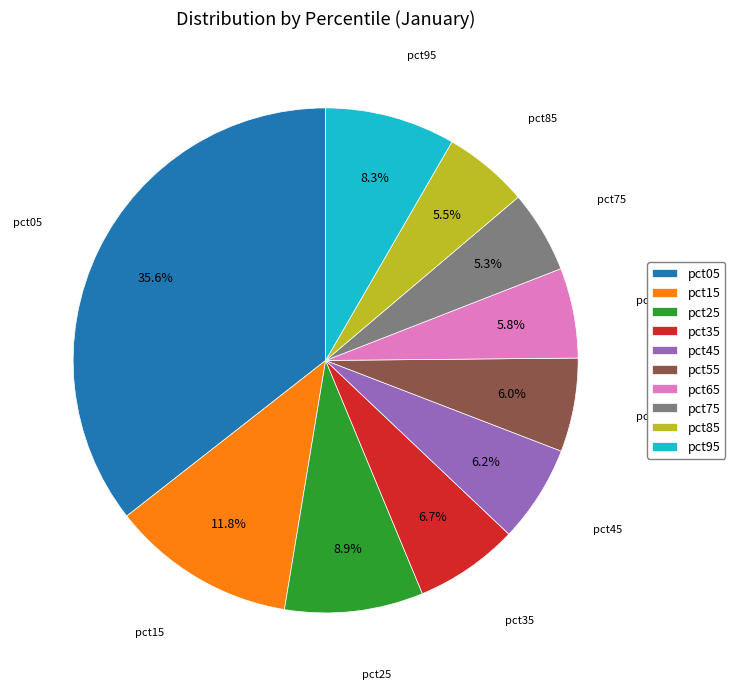

Count the number of slices in the pie.

10